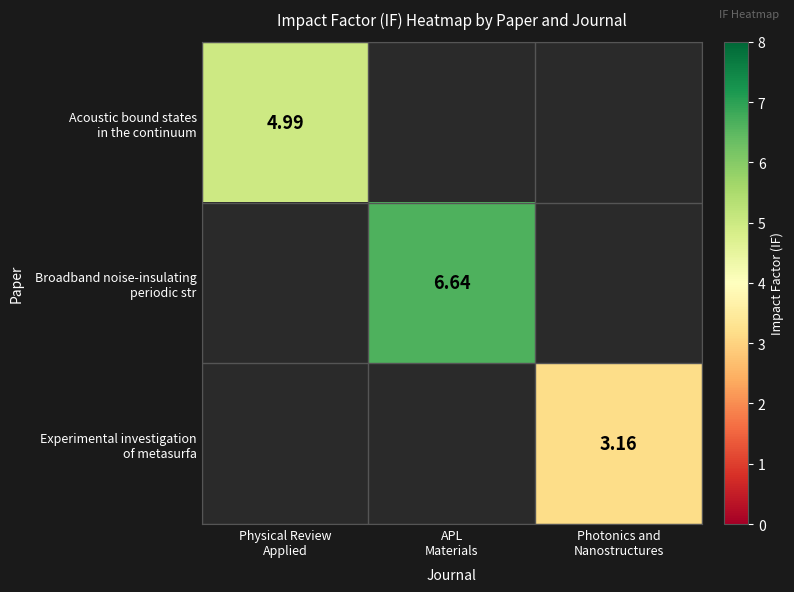

What is the greatest value displayed?

6.6